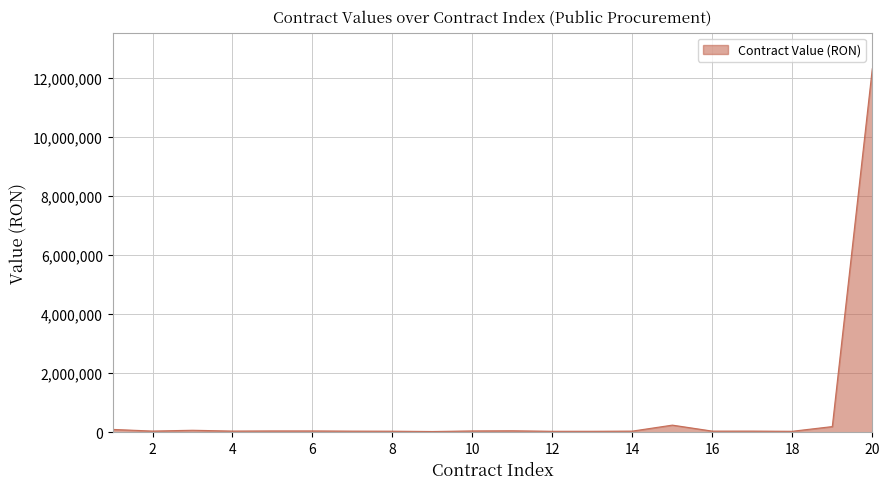

What is the greatest value displayed?

12304600